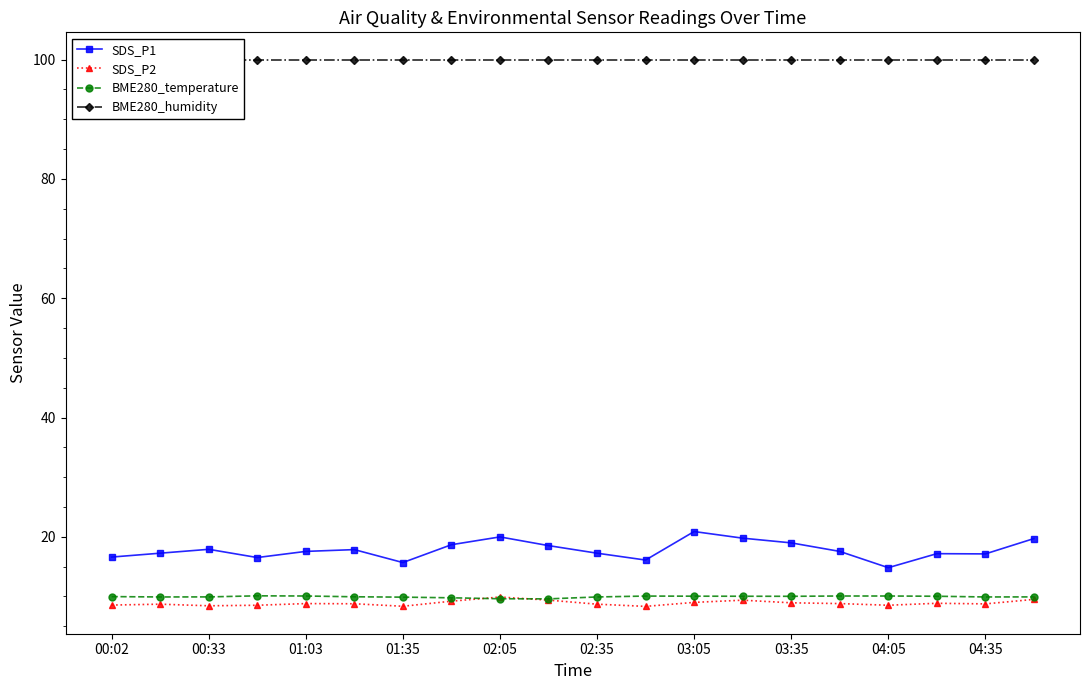

Is the value of SDS_P2 at 02:35 greater than the value of BME280_temperature at 03:35?

No